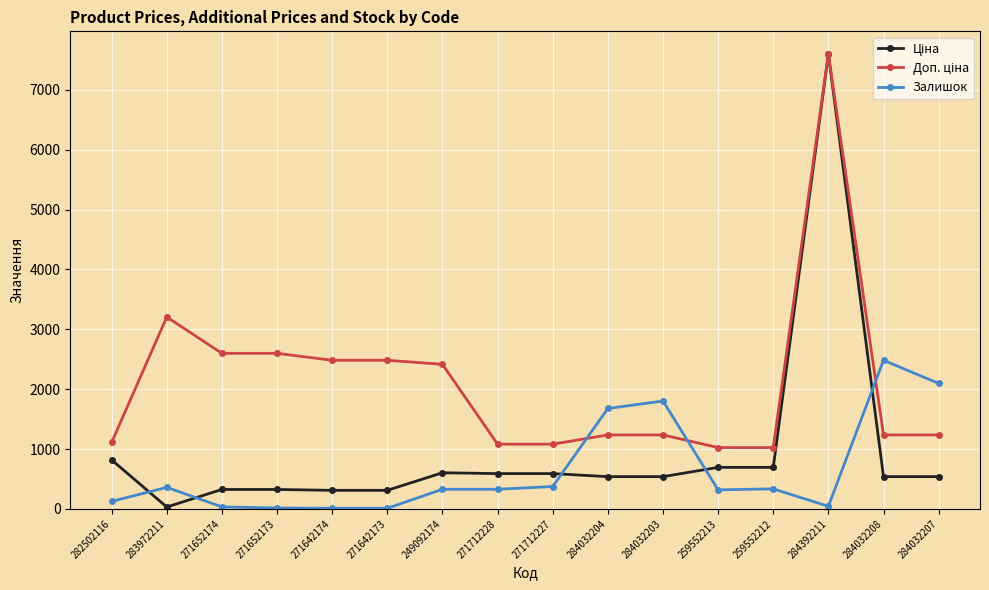

Count the number of categories in the chart.

16